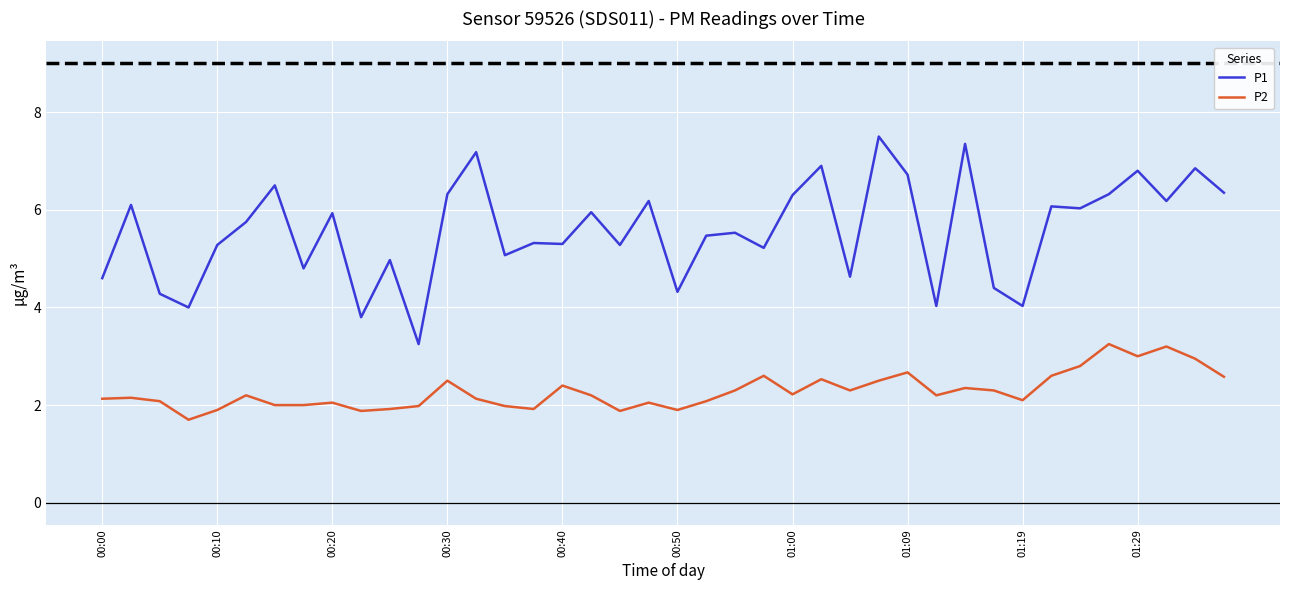

Which series has the largest range (max minus min)?

P1